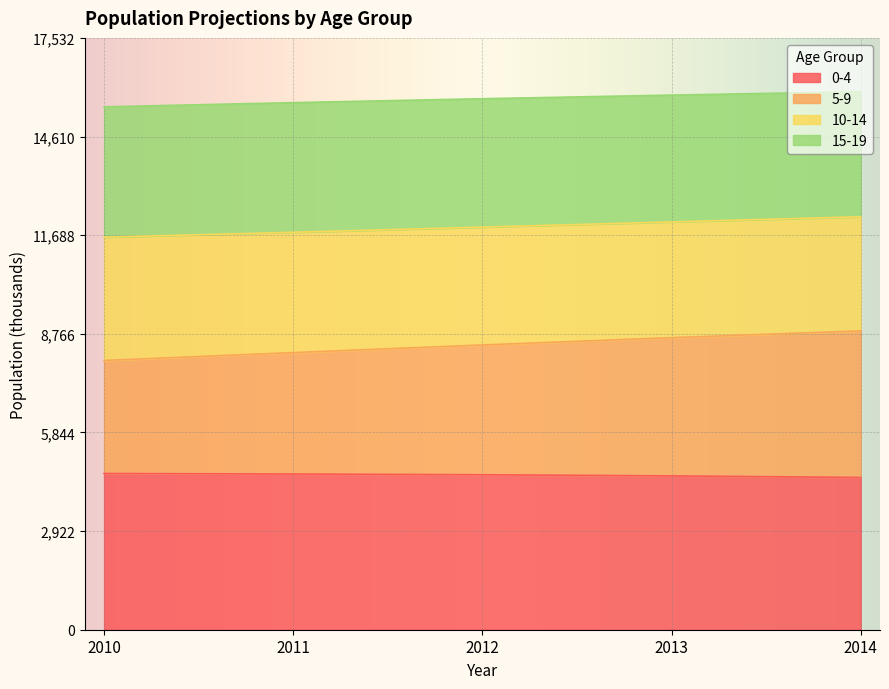

What is the minimum value for 0-4?

4510